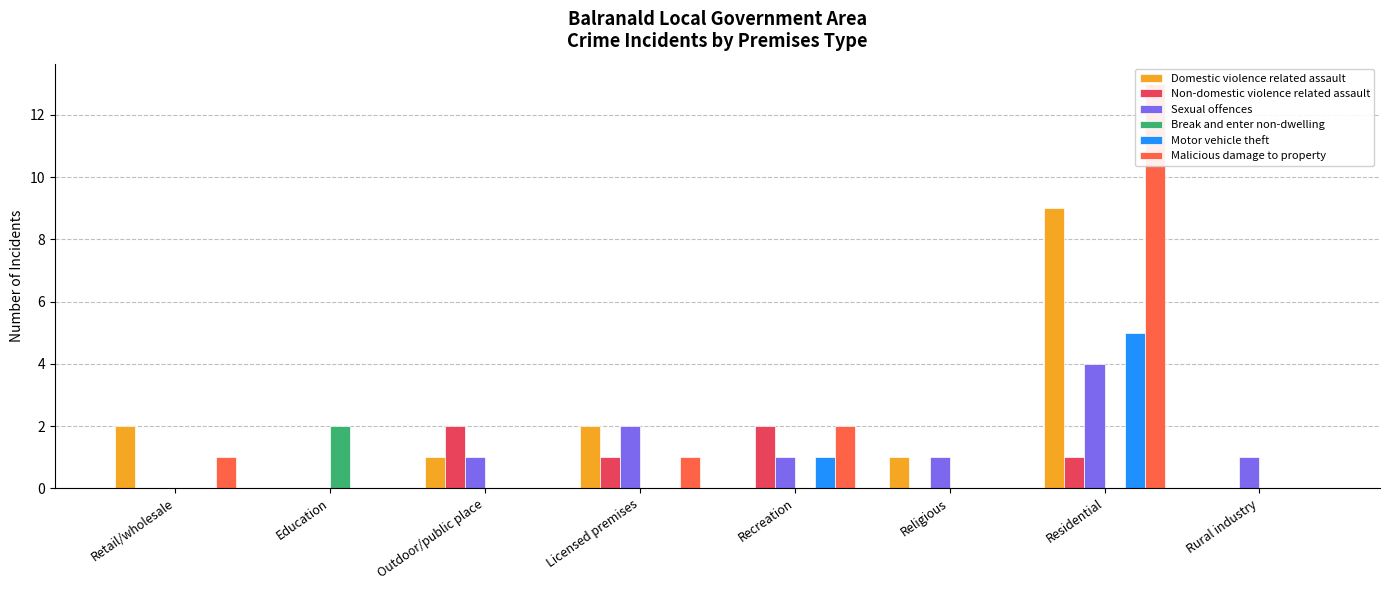

How many groups of bars are there?

8